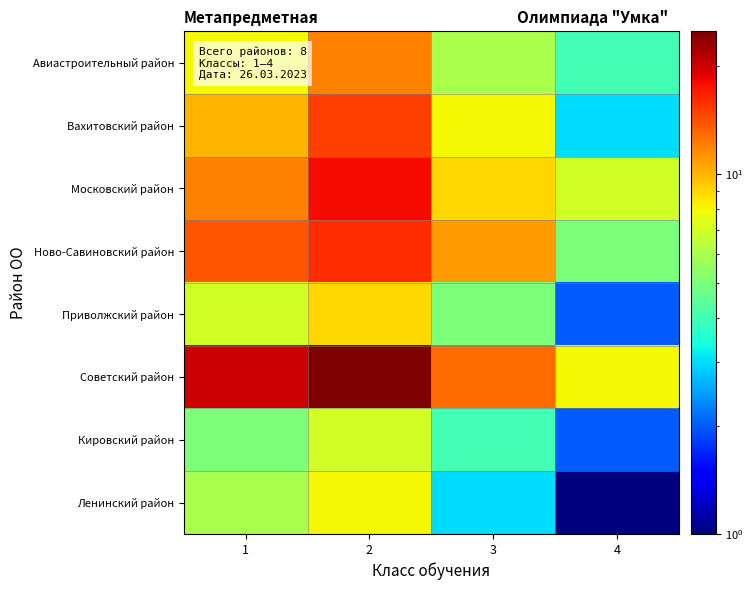

Reading left to right, list all the values displayed in this chart.

Авиастроительный район: 1=8	2=12	3=6	4=4
Вахитовский район: 1=10	2=15	3=8	4=3
Московский район: 1=12	2=18	3=9	4=7
Ново-Савиновский район: 1=14	2=16	3=11	4=5
Приволжский район: 1=7	2=9	3=5	4=2
Советский район: 1=20	2=25	3=13	4=8
Кировский район: 1=5	2=7	3=4	4=2
Ленинский район: 1=6	2=8	3=3	4=1